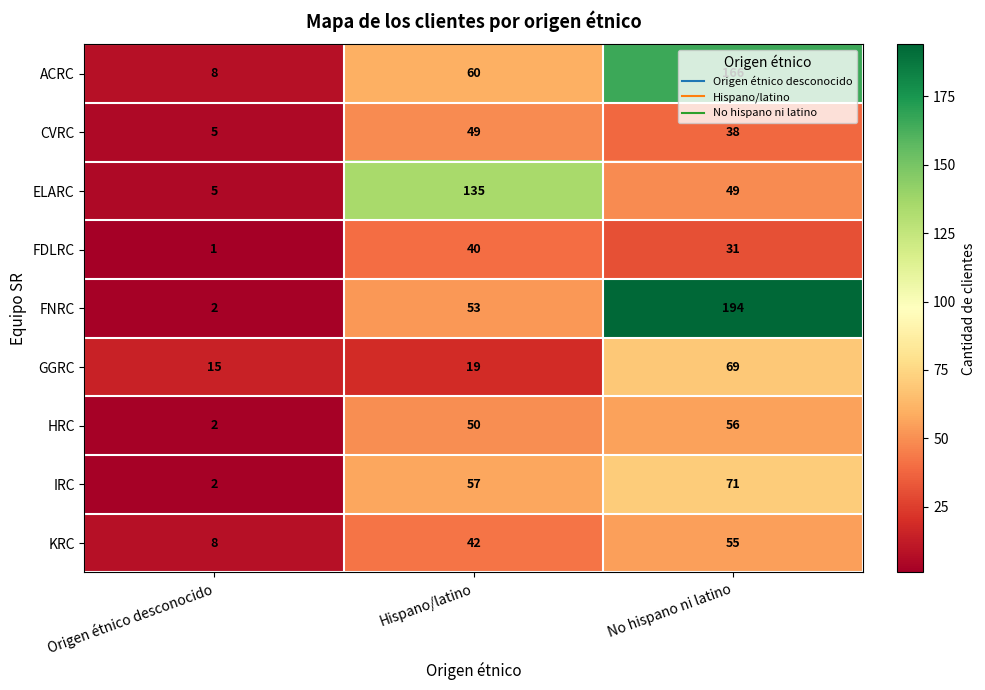

Is it true that KRC equals 77 at No hispano ni latino?

False